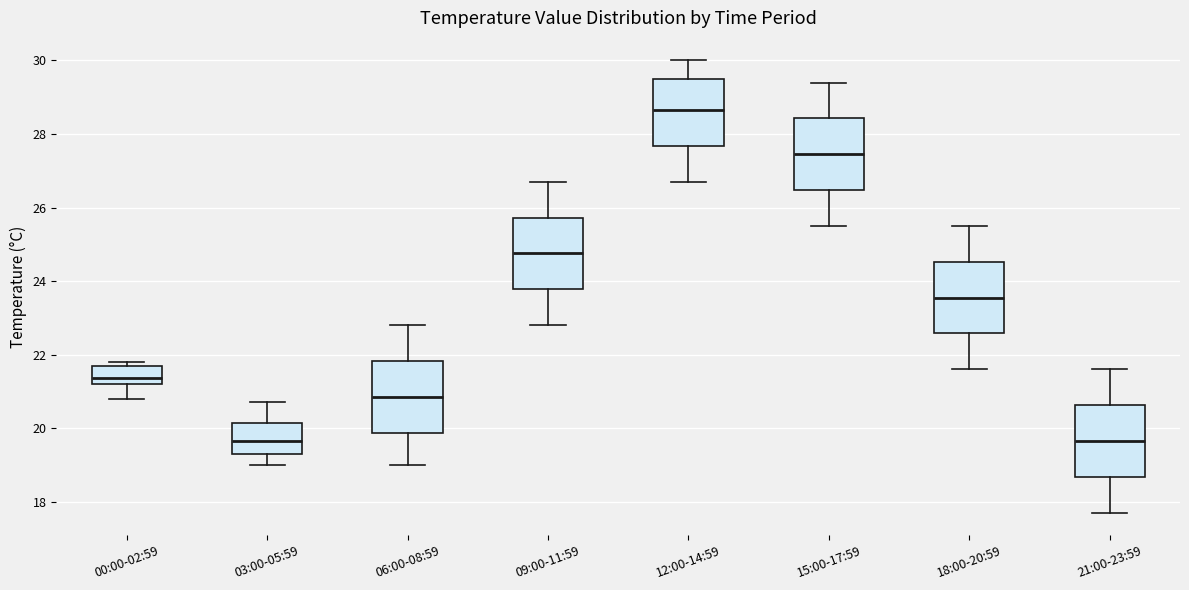

Where does the upper whisker of the box for 06:00-08:59 end on the y-axis? The values are not printed on the chart, so give them approximately, as read against the axis.

22.8